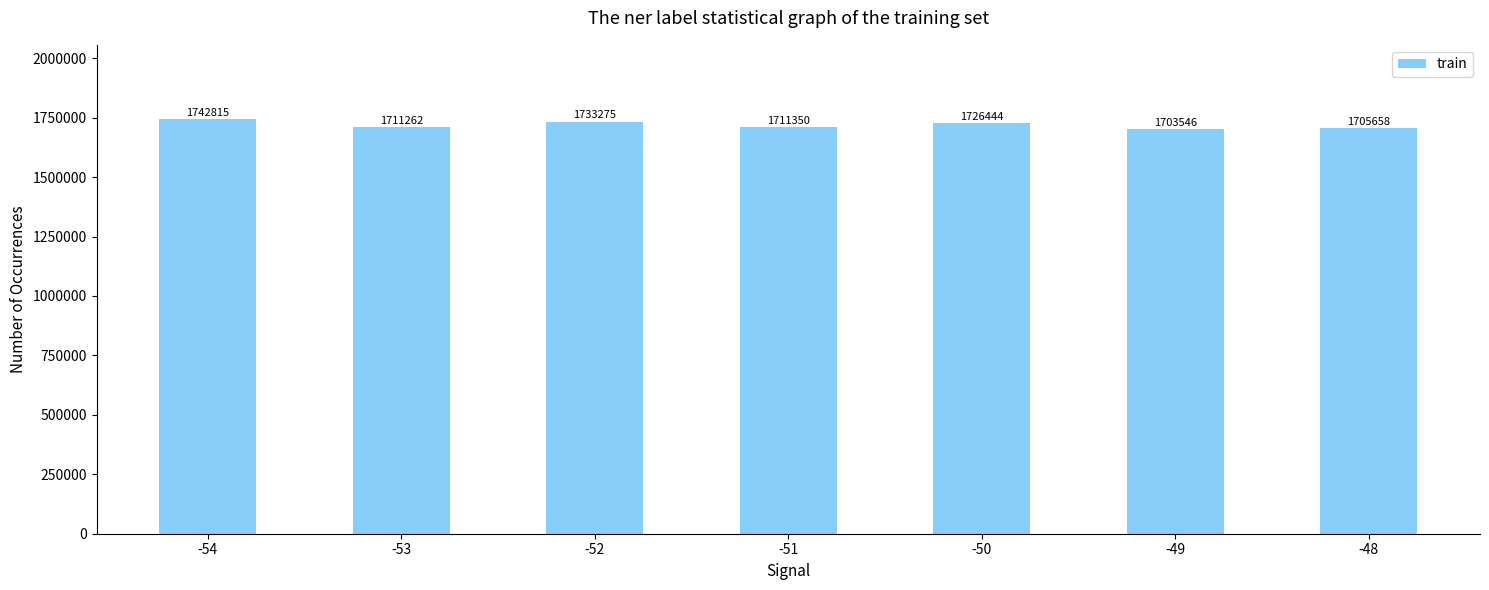

Reading right to left, extract all data points from this chart.

-48=1705658	-49=1703546	-50=1726444	-51=1711350	-52=1733275	-53=1711262	-54=1742815